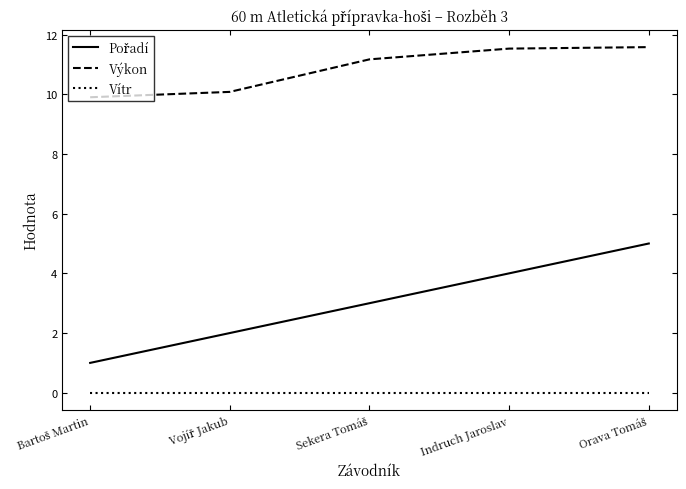

What is the total value across all series at Indruch Jaroslav?

15.5